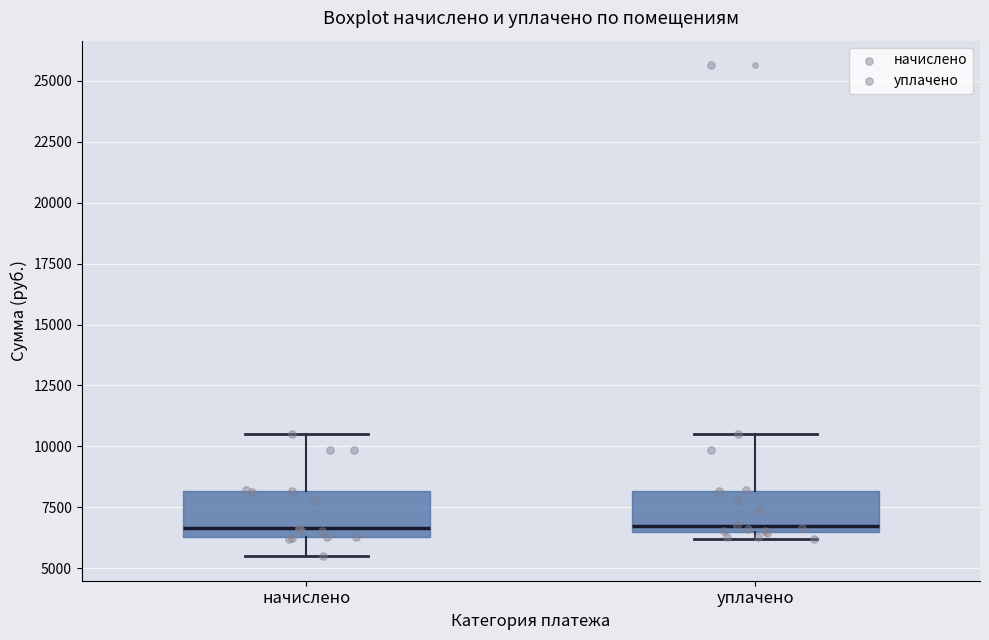

Where does the lower whisker of the box for начислено end on the y-axis? The values are not printed on the chart, so give them approximately, as read against the axis.

5500